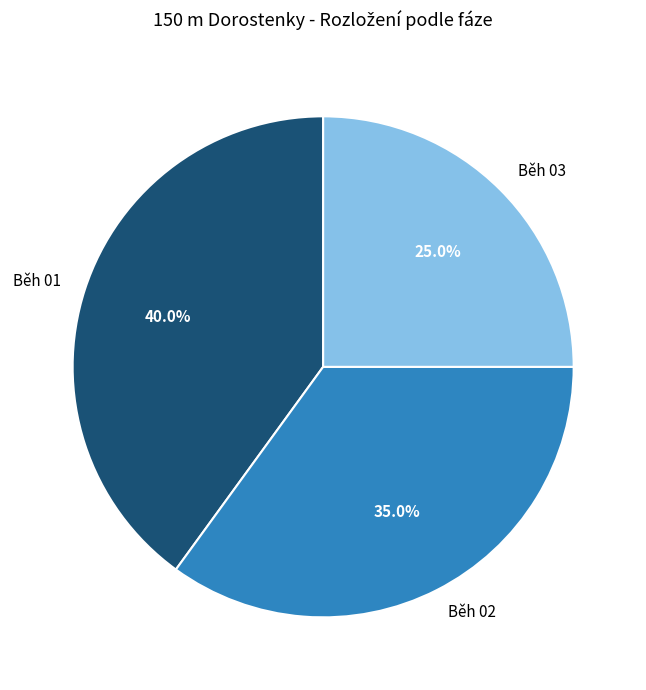

Rank the categories by value from highest to lowest.

Běh 01, Běh 02, Běh 03